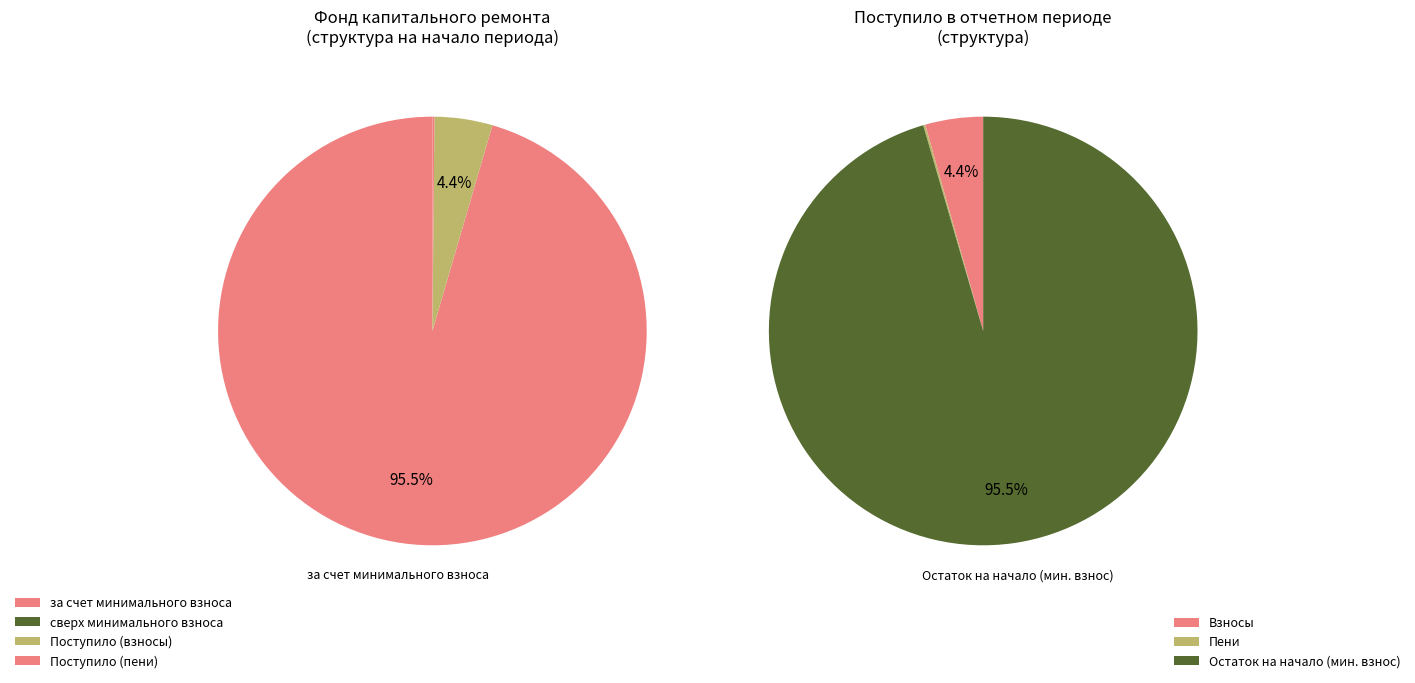

What percentage is NOT represented by сверх минимального размера взноса?

100.0%